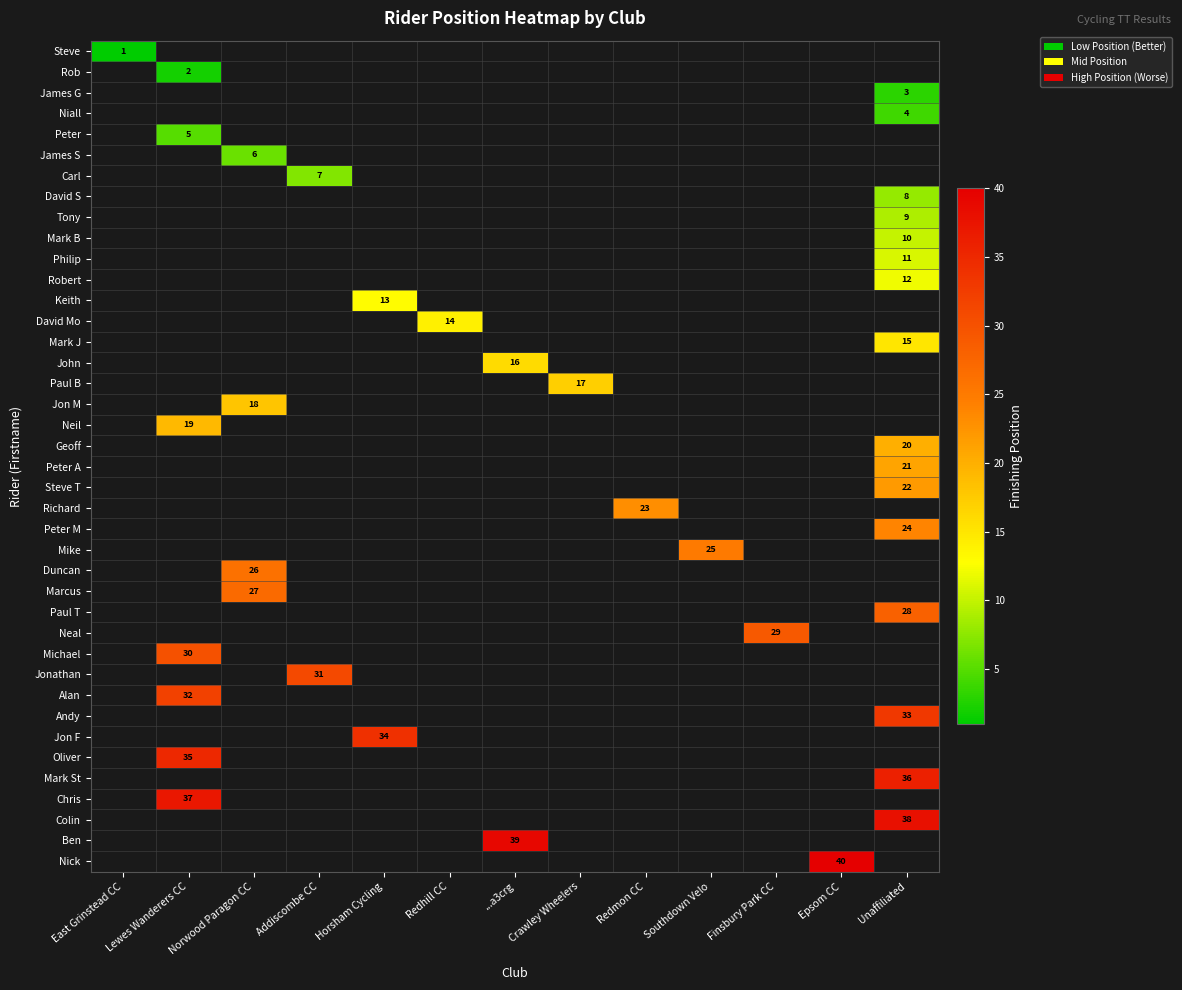

Is it true that Colin equals 18 at Unaffiliated?

False